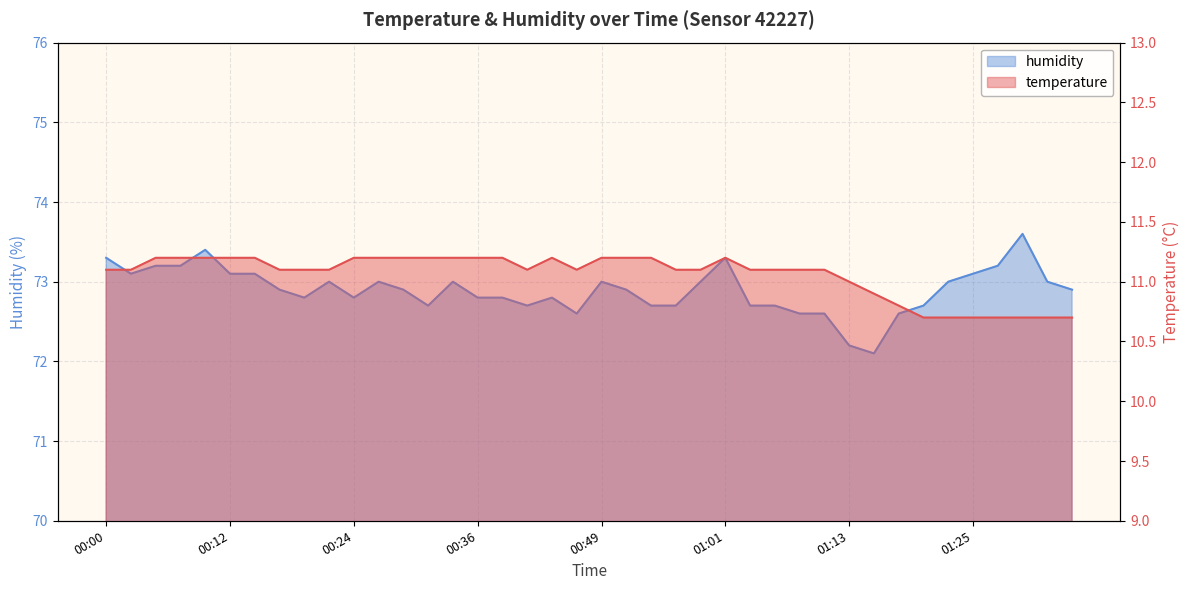

Rank the categories by humidity value from lowest to highest.

01:15, 01:13, 00:46, 01:08, 01:10, 01:18, 00:31, 00:41, 00:53, 00:56, 01:03, 01:06, 01:20, 00:19, 00:24, 00:36, 00:39, 00:44, 00:17, 00:29, 00:51, 01:35, 00:22, 00:27, 00:34, 00:49, 00:58, 01:23, 01:32, 00:02, 00:12, 00:14, 01:25, 00:05, 00:07, 01:28, 00:00, 01:01, 00:10, 01:30